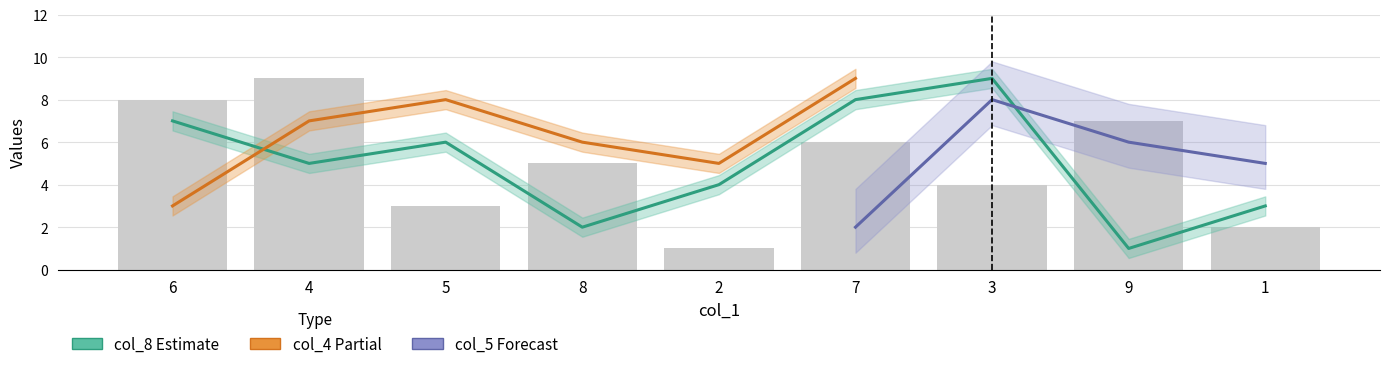

What is the difference between the second highest and second lowest values in the col_3 series?

6